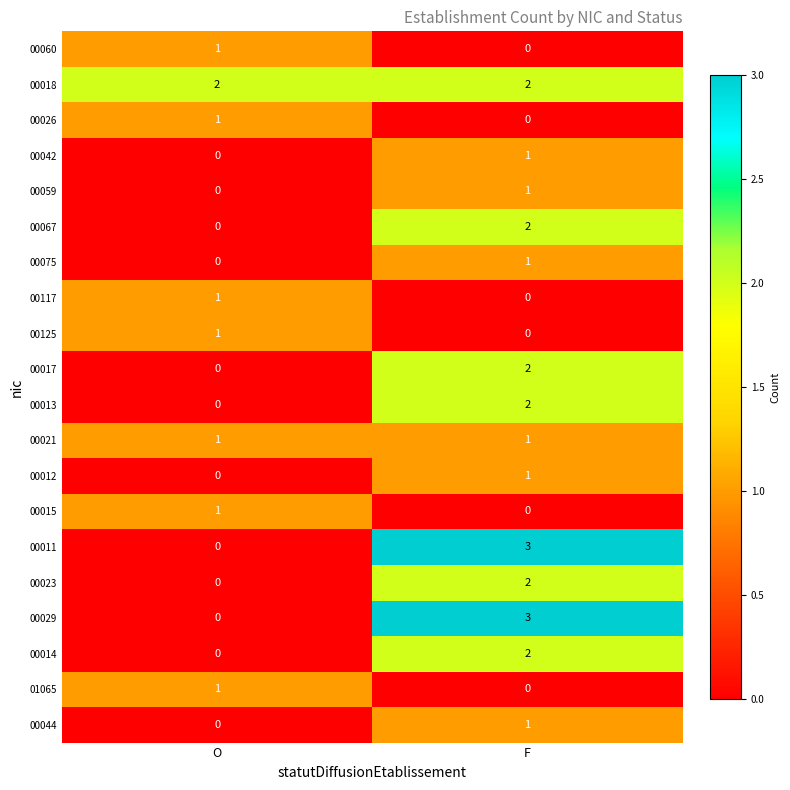

Which series has the largest total across all categories?

00018